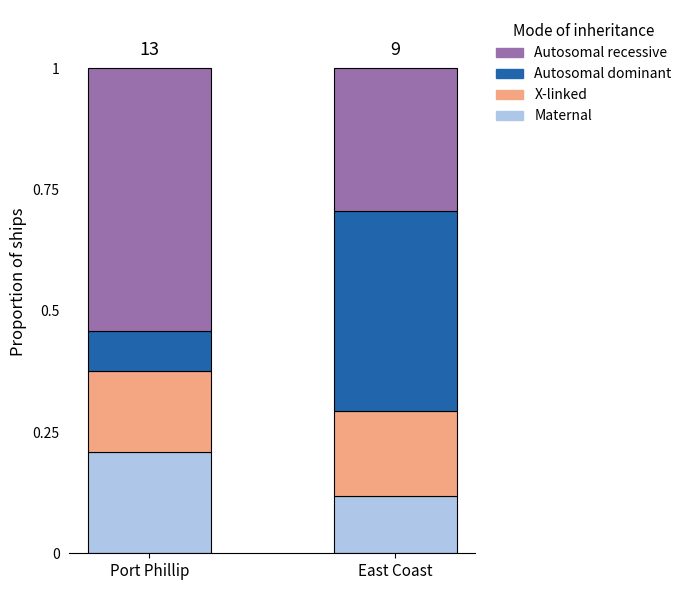

Is it true that Maternal equals 0.0 at East Coast?

False